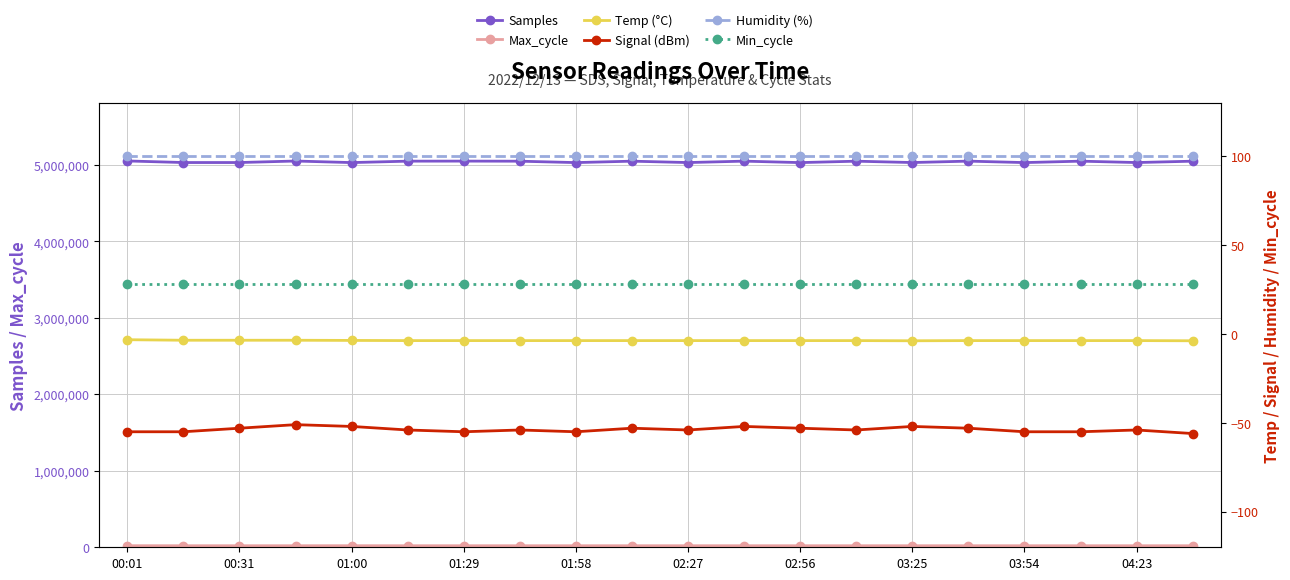

Which series has the largest total across all categories?

Samples